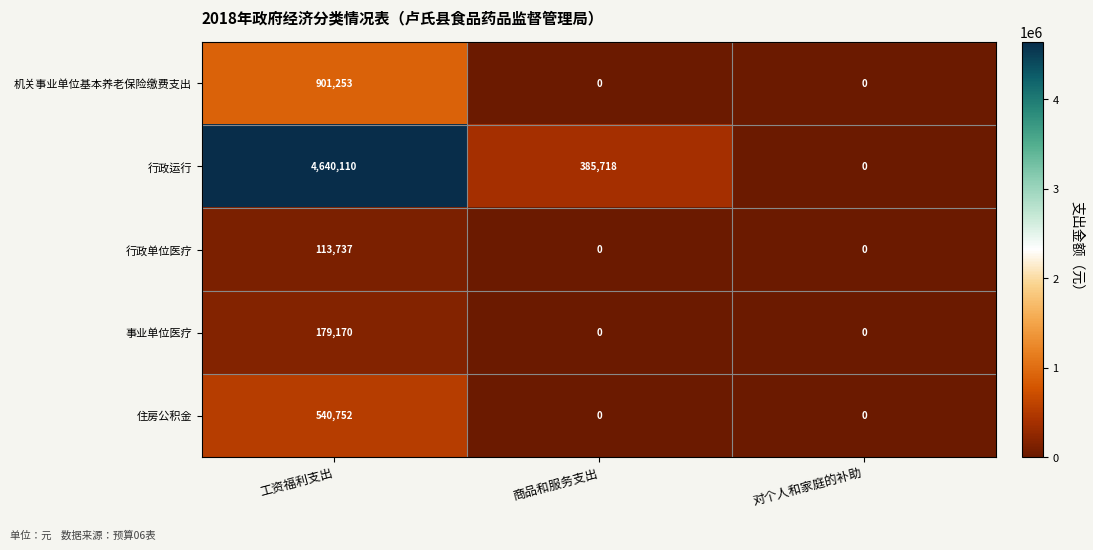

Rank the series by their maximum value, from lowest to highest.

行政单位医疗, 事业单位医疗, 住房公积金, 机关事业单位基本养老保险缴费支出, 行政运行